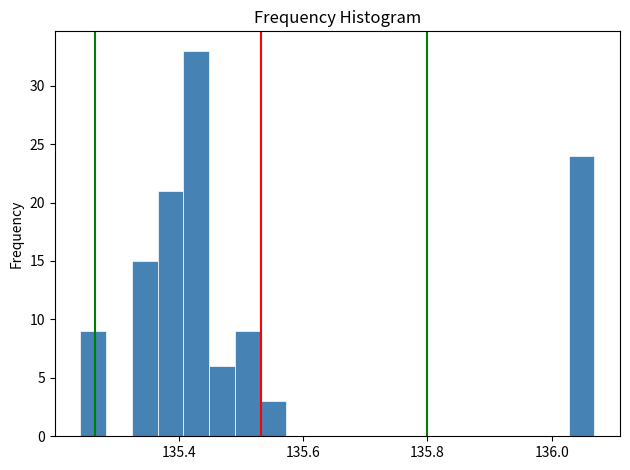

Around what value on the x-axis is the tallest bar? Give the approximate position of its centre, as read against the axis.

135.42